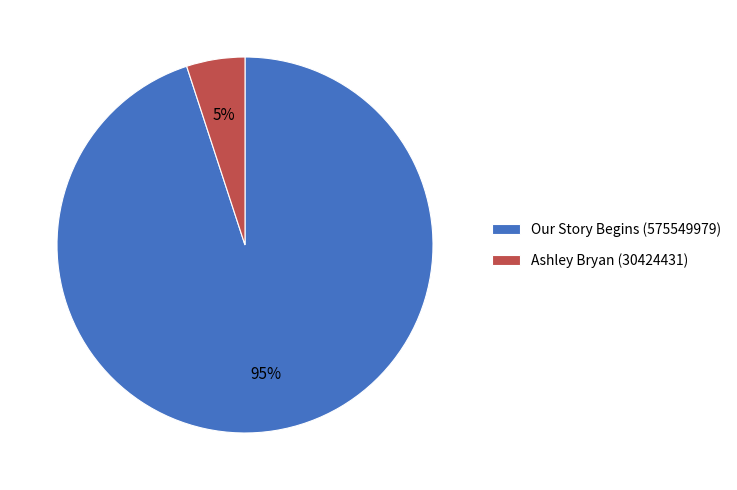

True or false: Ashley Bryan (30424431) accounts for 16% of the total.

False